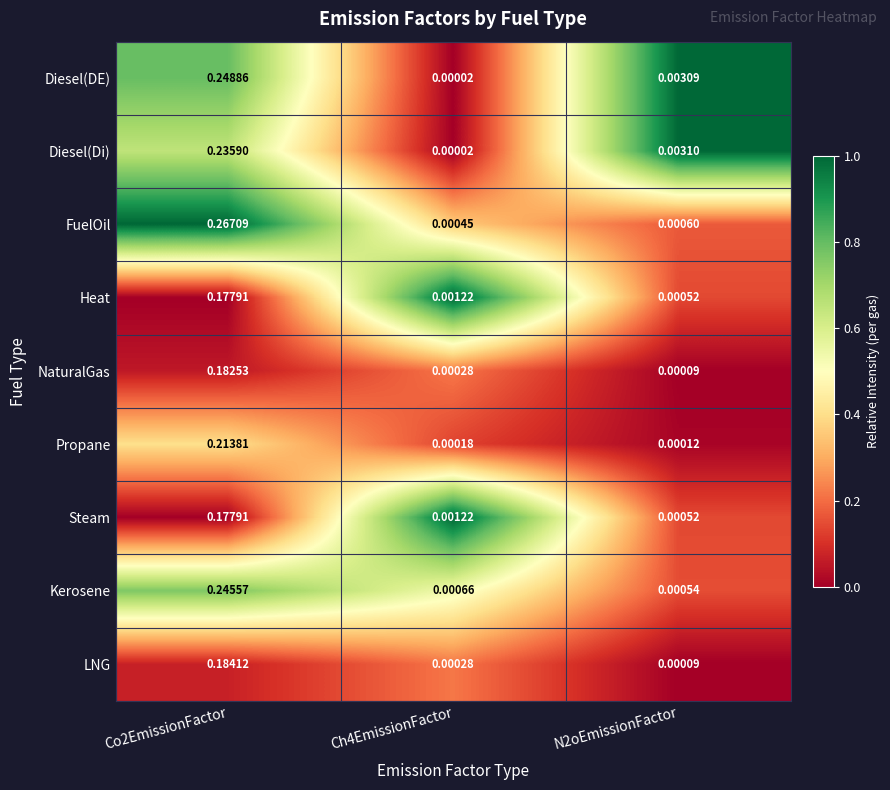

Which series has the largest total across all categories?

FuelOil